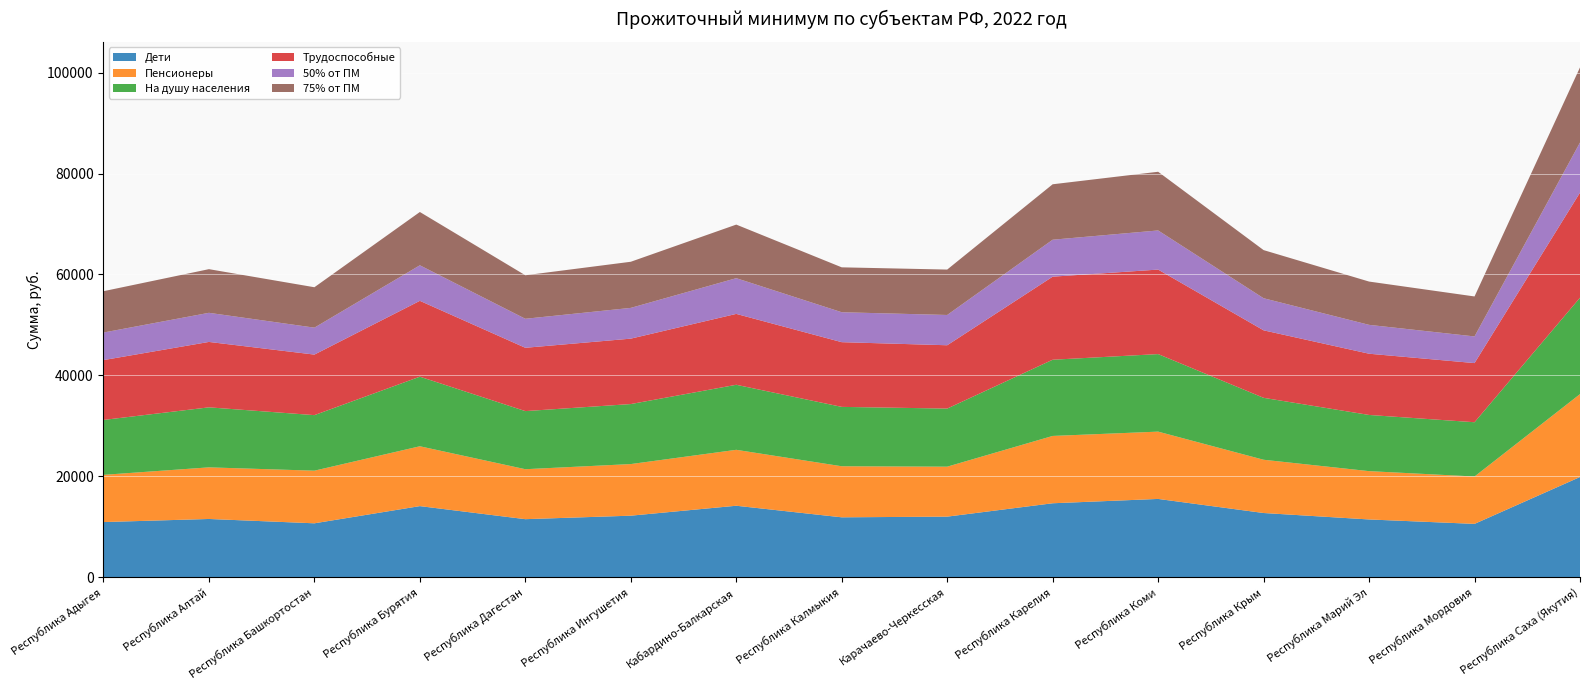

Reading right to left, extract all data points from this chart.

Дети: 19854.0	10565.0	11441.0	12720.0	15510.0	14651.0	12001.0	11866.0	14160.0	12190.0	11499.0	14086.0	10679.0	11538.0	10925.0
Пенсионеры: 16433.0	9390.0	9577.0	10556.0	13340.0	13345.0	9903.0	10120.0	11085.0	10230.0	9903.0	11862.0	10431.0	10230.0	9359.0
На душу населения: 19108.0	10756.0	11136.0	12274.0	15368.0	15104.0	11515.0	11768.0	12890.0	11895.0	11515.0	13793.0	11009.0	11895.0	10882.0
Трудоспособные: 20828.0	11724.0	12138.0	13379.0	16751.0	16463.0	12551.0	12827.0	14050.0	12966.0	12551.0	15034.0	12000.0	12966.0	11861.0
50% от ПМ: 9927.0	5282.5	5720.5	6360.0	7755.0	7325.5	6000.5	5933.0	7080.0	6095.0	5749.5	7043.0	5339.5	5769.0	5462.5
75% от ПМ: 14890.5	7923.8	8580.8	9540.0	11632.5	10988.2	9000.8	8899.5	10620.0	9142.5	8624.2	10564.5	8009.2	8653.5	8193.8